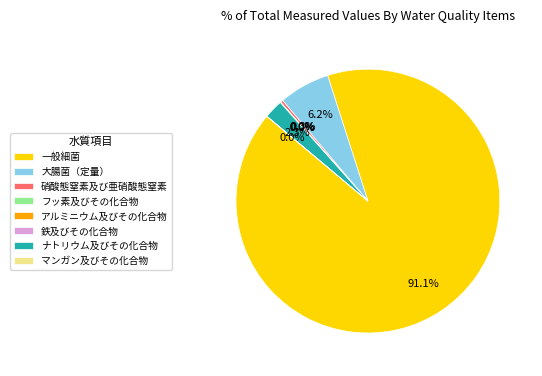

What portion of the pie excludes ナトリウム及びその化合物?

97.7%